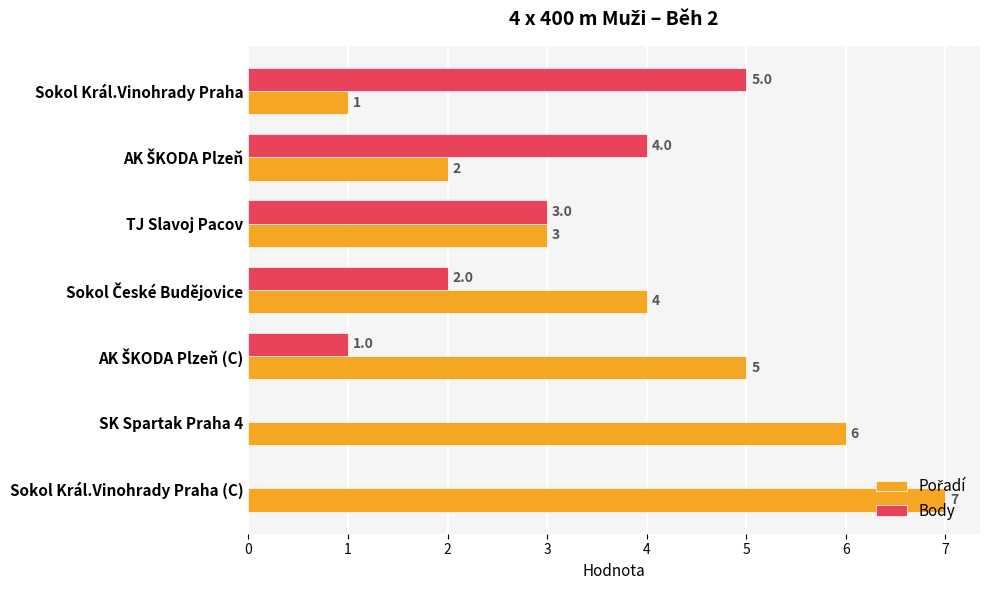

True or false: Body has a value of 5 at Sokol Král.Vinohrady Praha.

True